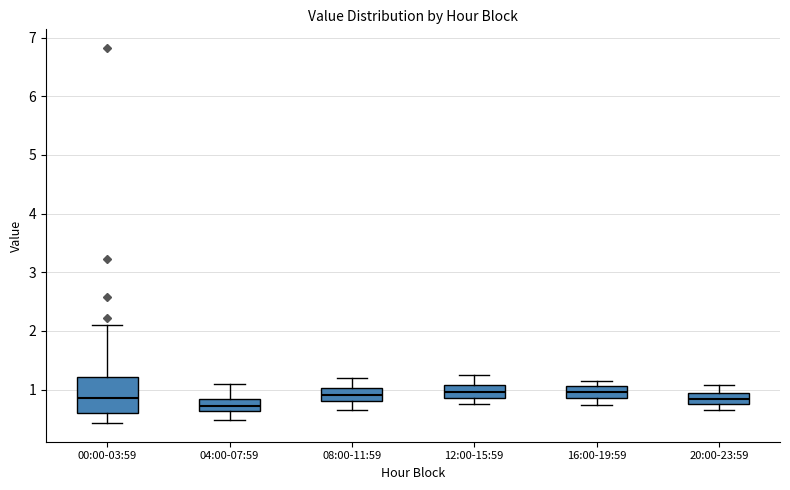

Comparing the boxes themselves (not the whiskers), which one is the tallest?

00:00-03:59